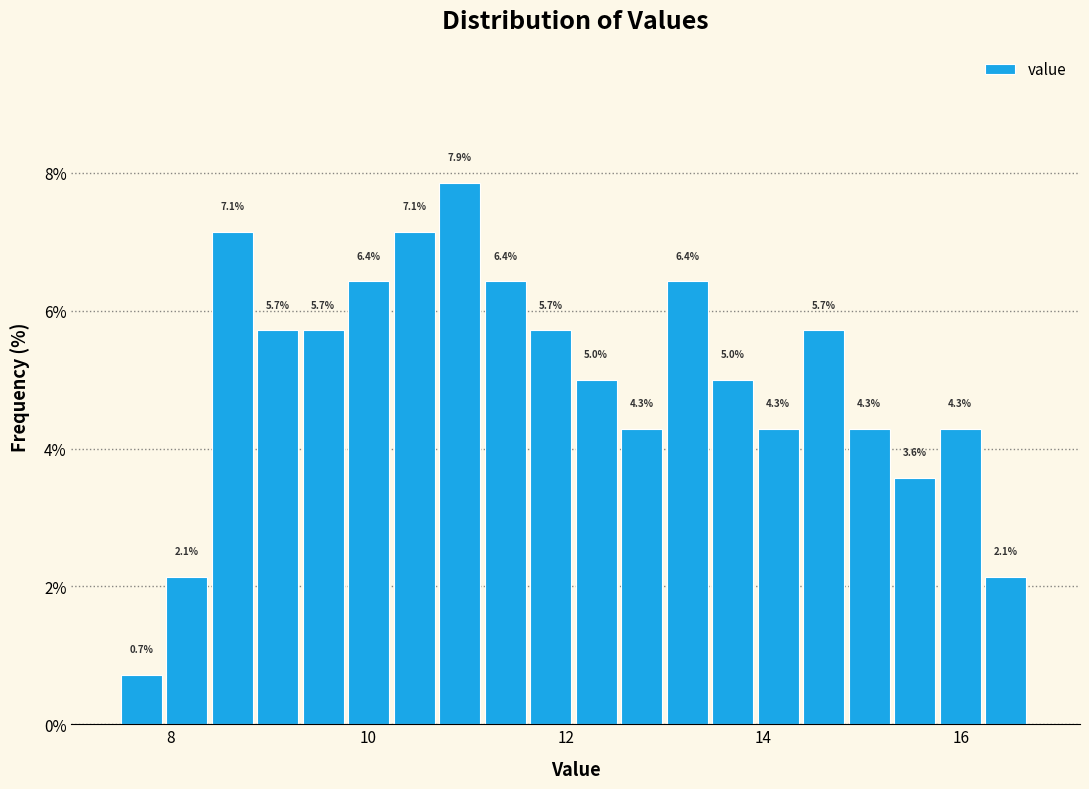

Around what value on the x-axis is the tallest bar? Give the approximate position of its centre, as read against the axis.

11.0